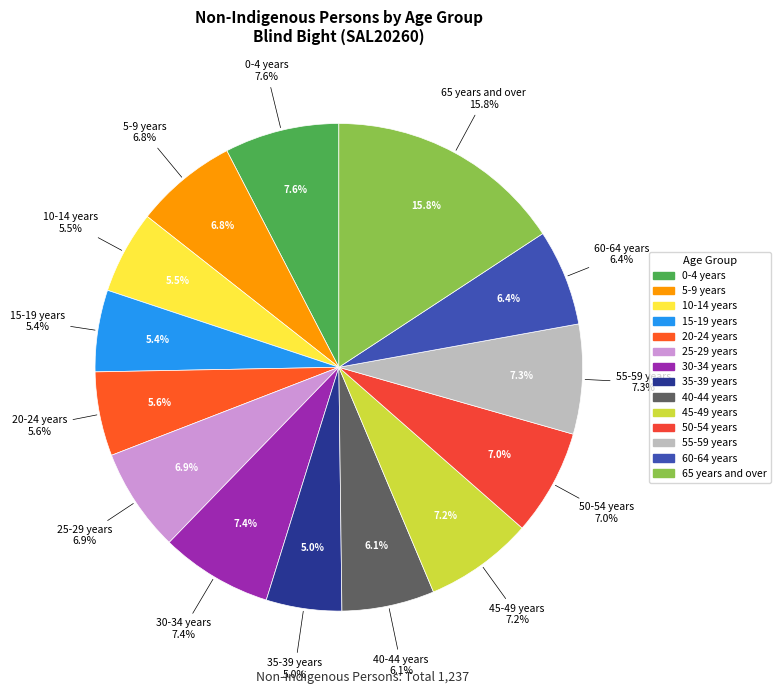

Combined, what portion of the pie is 30-34 years and 35-39 years?

12.4%